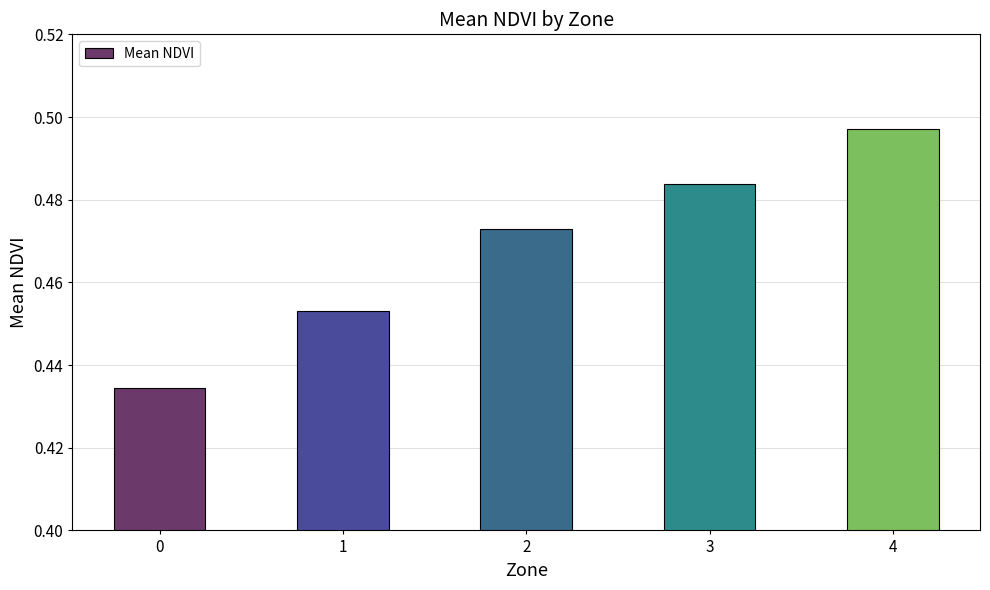

True or false: the data shows 0.8 at 2.

False